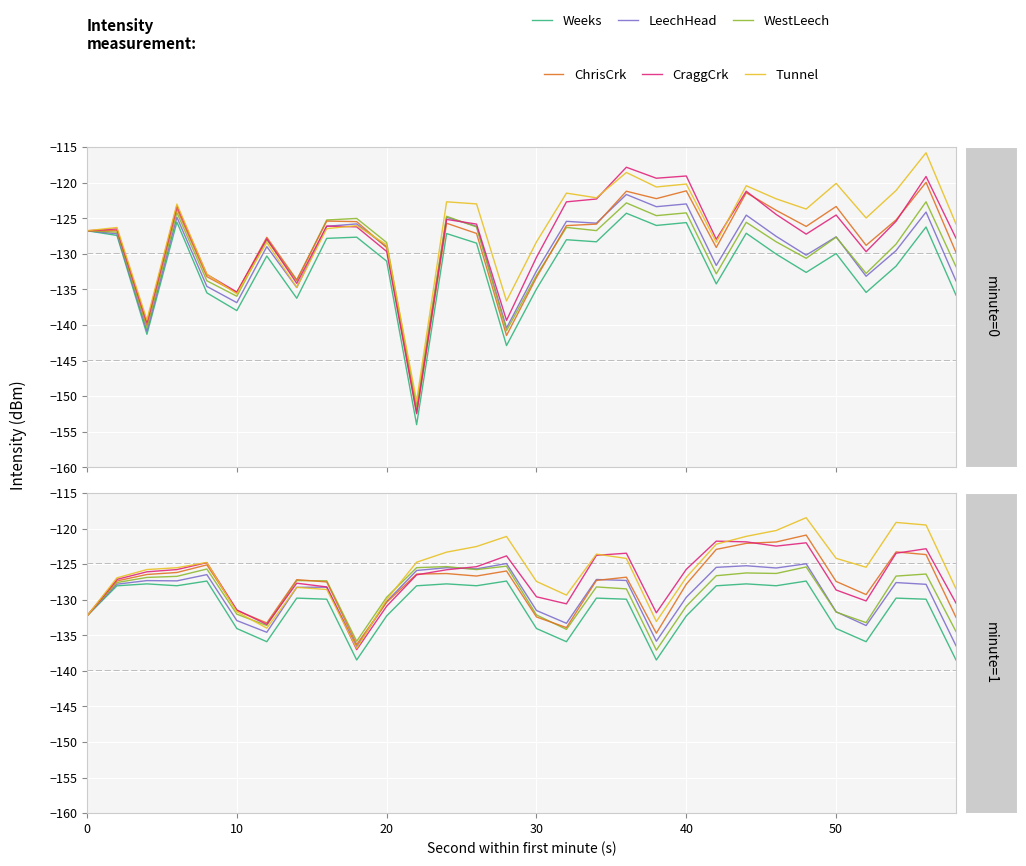

What is the difference between the highest and lowest values at 27?

10.6